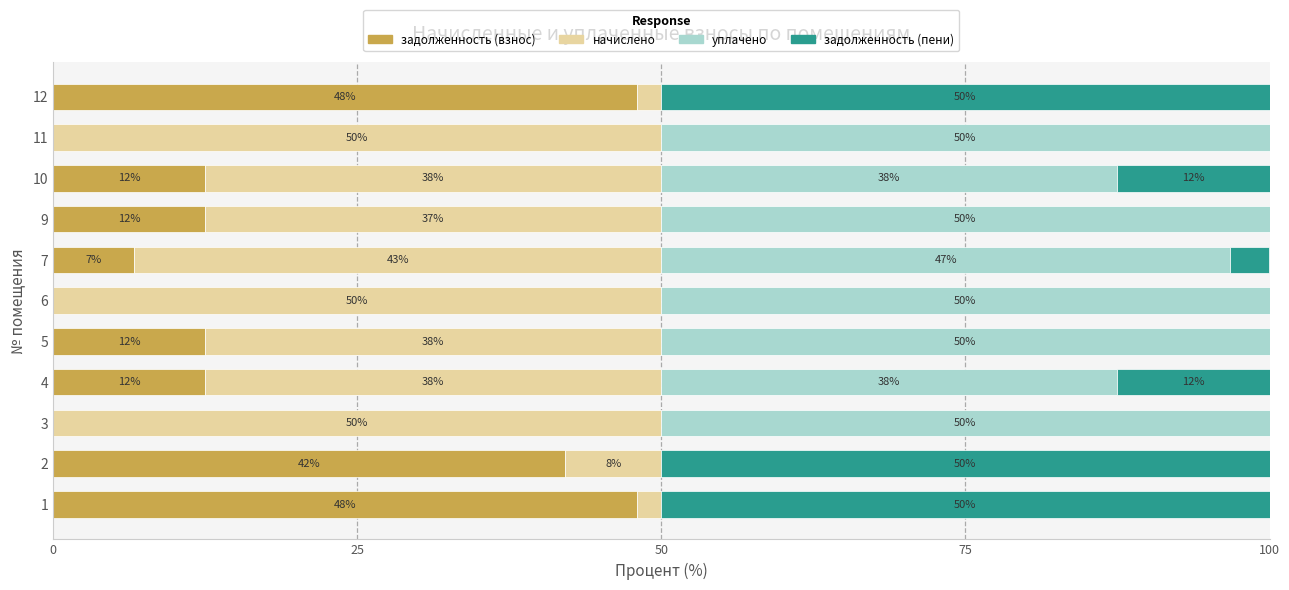

What are all the series names shown in the legend?

задолженность (взнос), начислено, уплачено, задолженность (пени)